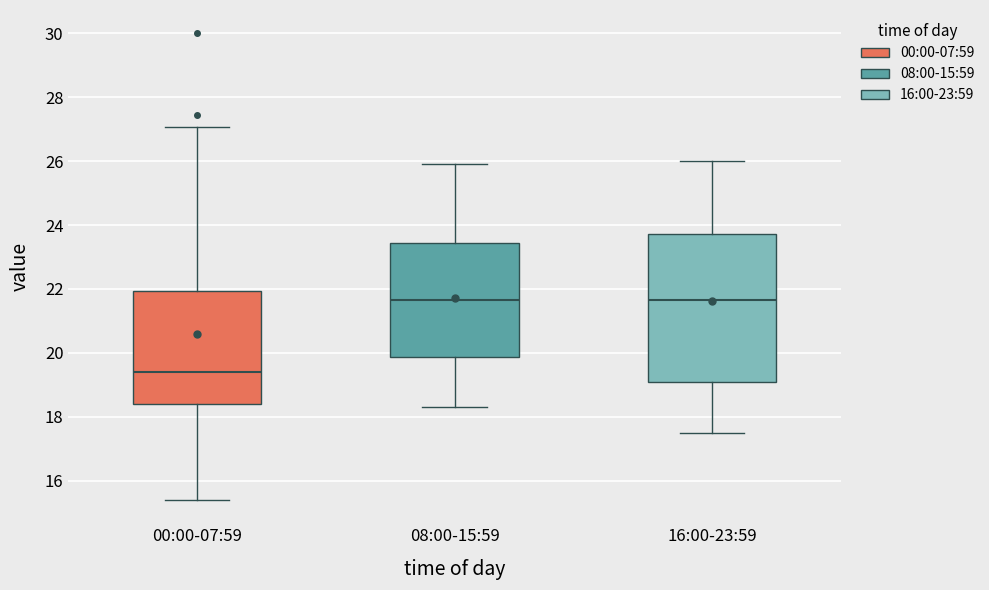

Reading left to right, read every box against the y-axis: the position of its median line, the range the box covers, and the ends of its whiskers. The values are not printed on the chart, so give them approximately, as read against the axis.

00:00-07:59: median 19.4, box 18.4 to 22.0, whiskers 15.4 to 27.0
08:00-15:59: median 21.6, box 19.8 to 23.4, whiskers 18.4 to 26.0
16:00-23:59: median 21.6, box 19.0 to 23.8, whiskers 17.6 to 26.0